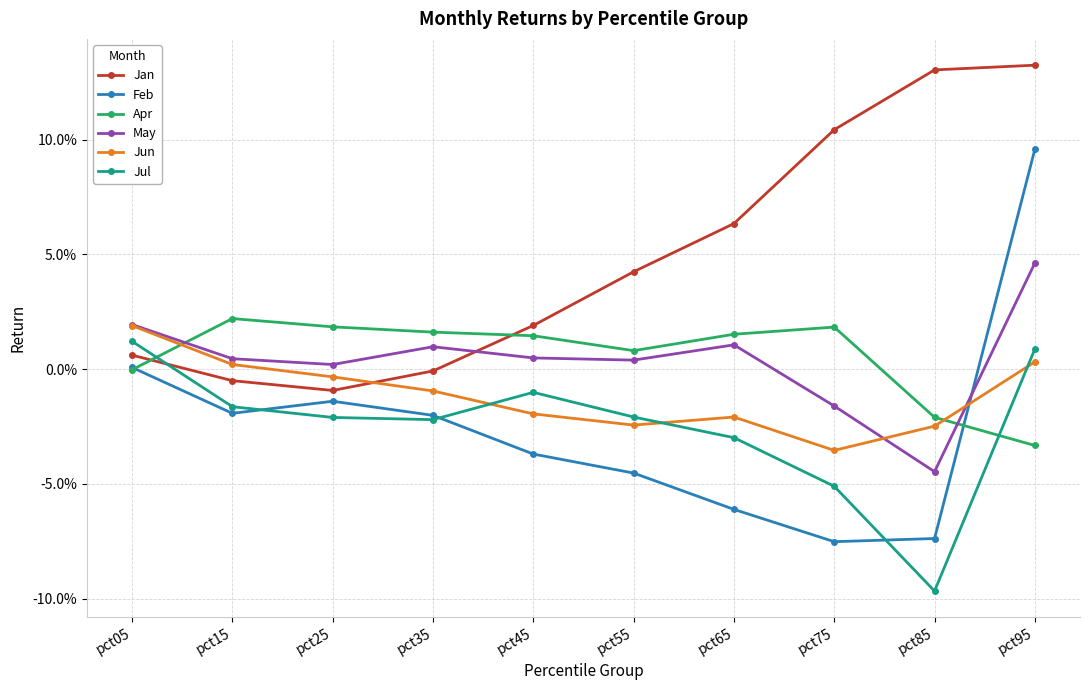

Which series has the largest total across all categories?

Jan